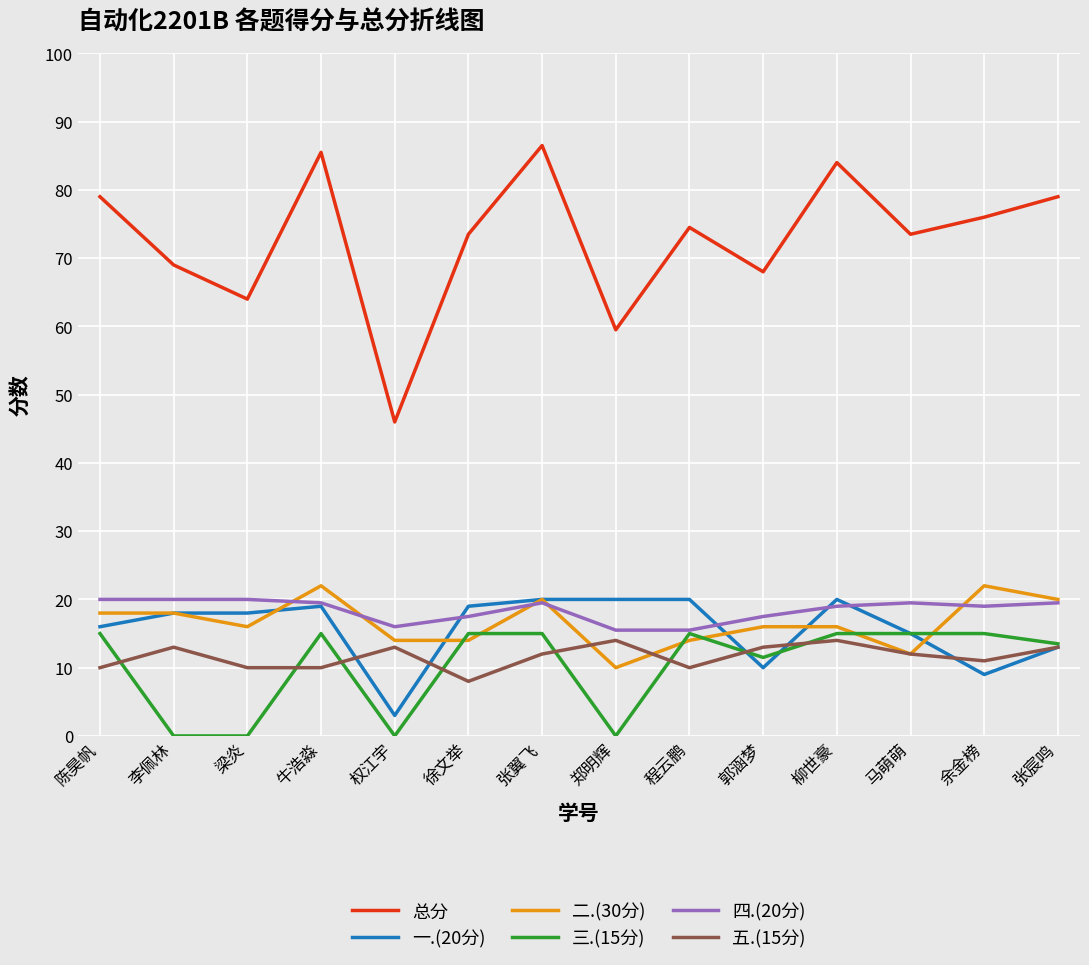

Is it true that 总分 equals 79.0 at 张宸鸣?

True